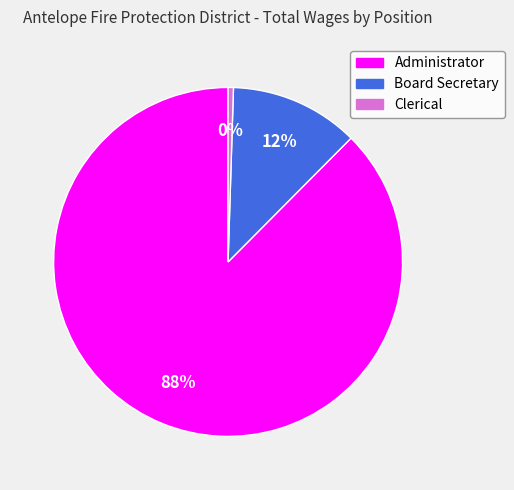

Combined, do Administrator and Clerical account for over 50%?

Yes